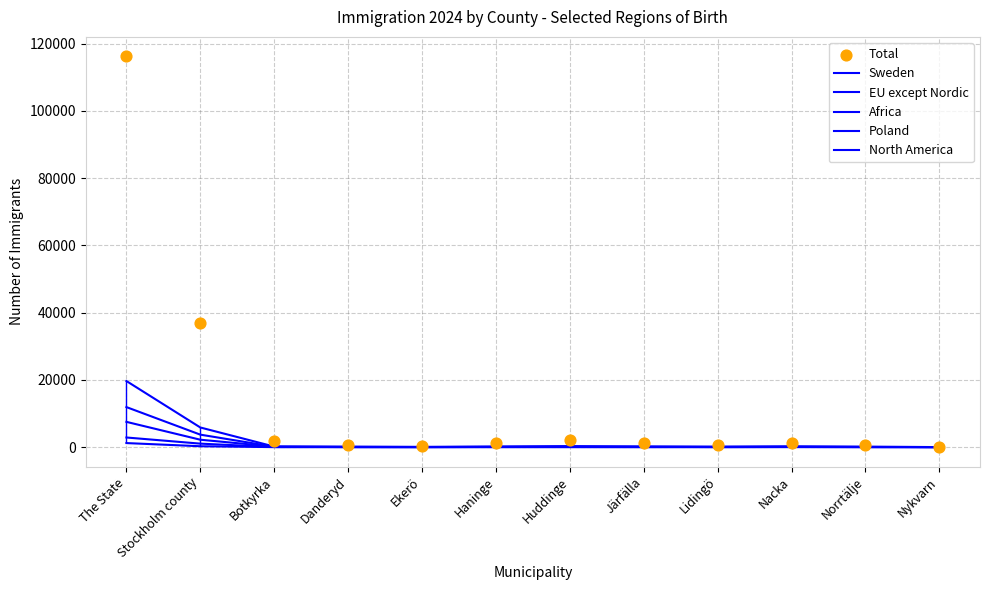

What are all the series names shown in the legend?

Sweden, EU except Nordic, Africa, Poland, North America, Total